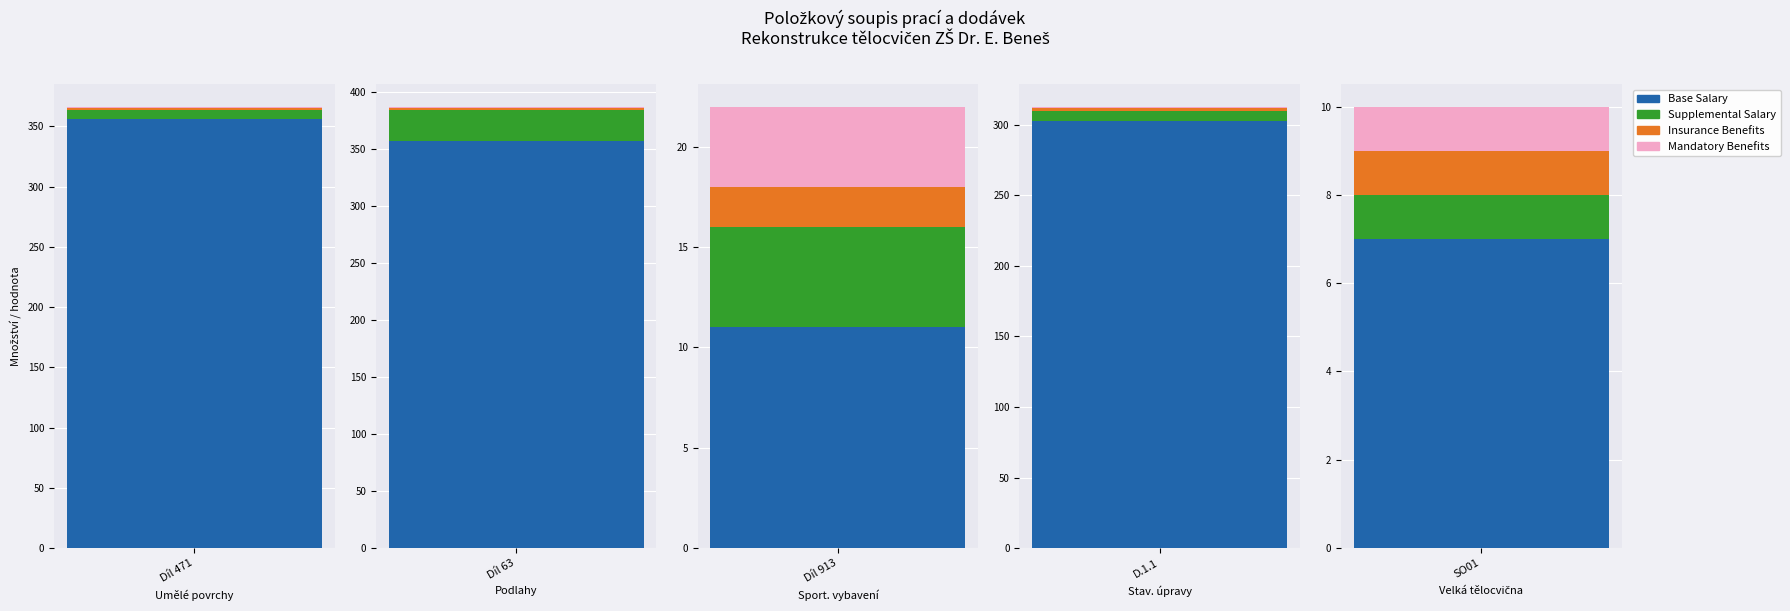

Which series has the largest total across all categories?

Base Salary